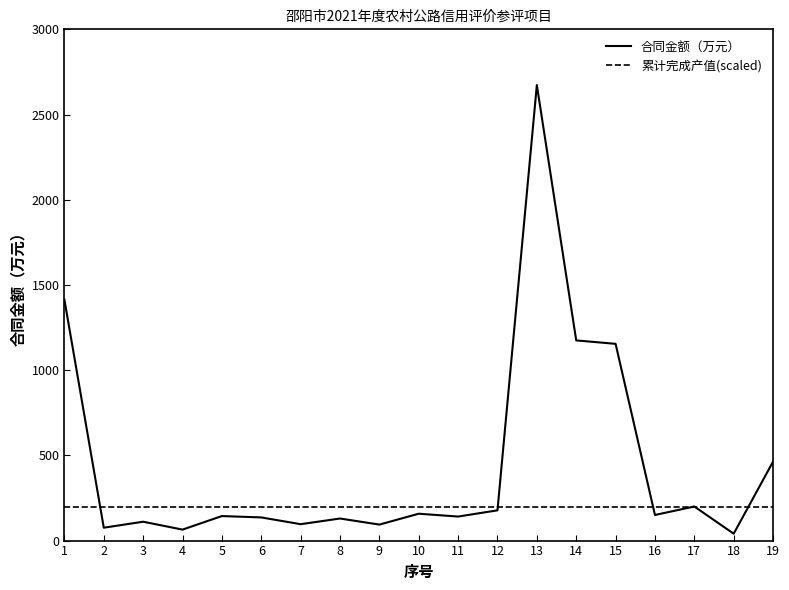

Rank the series at 18 from lowest to highest value.

合同金额（万元）, 累计完成产值(scaled)